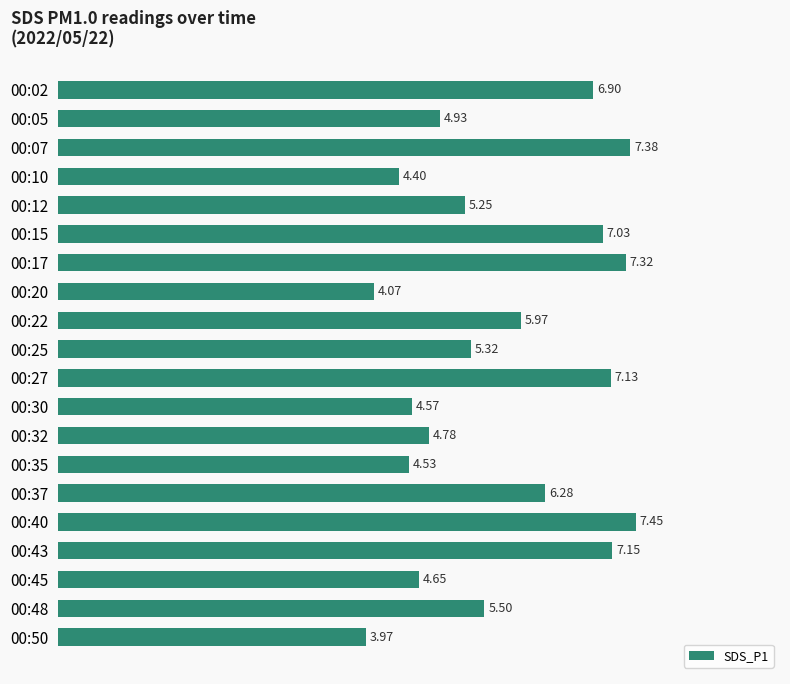

What is the change in value from 00:30 to 00:45?

+0.1